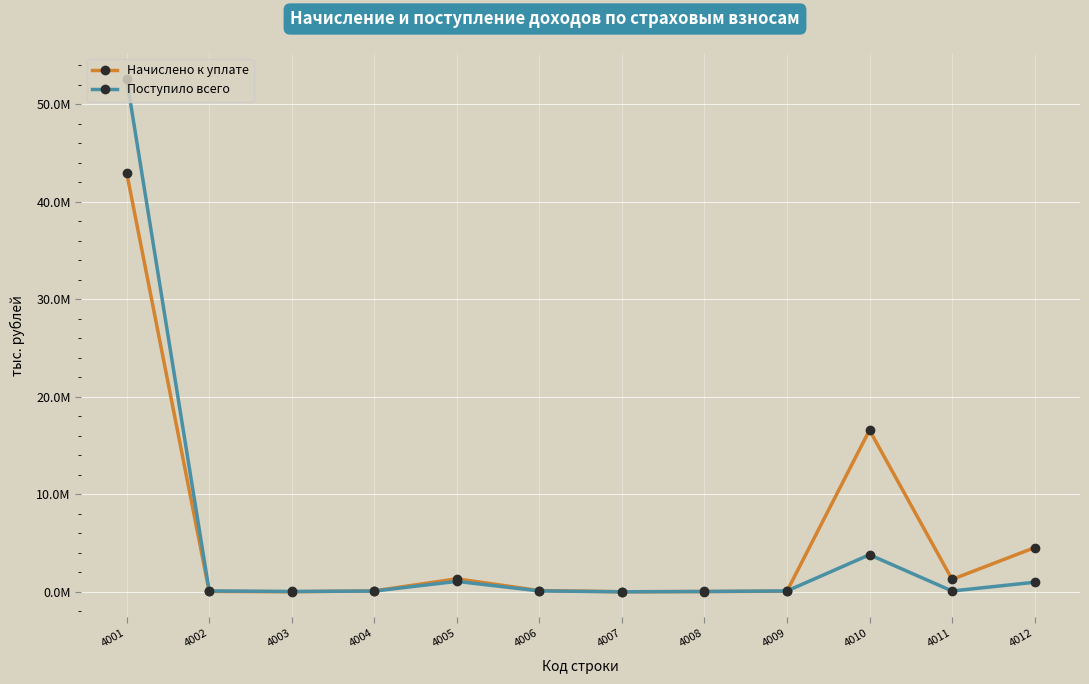

At which category is the sum across all series the highest?

4001